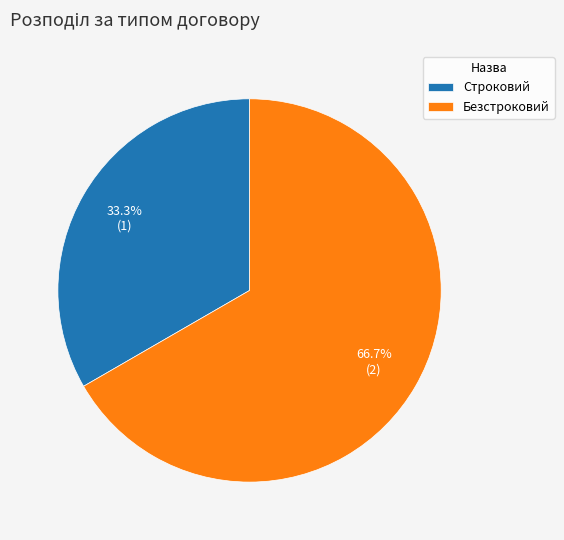

To the nearest percent, what is the combined percentage of Безстроковий and Строковий?

100%